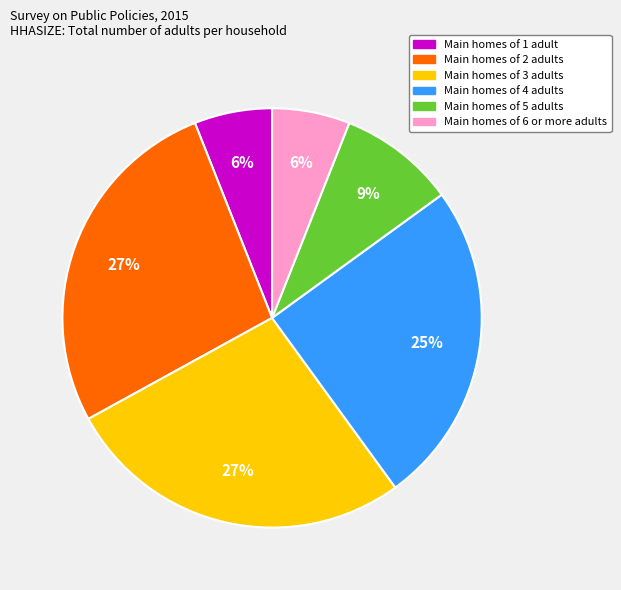

Does any single category account for the majority?

No